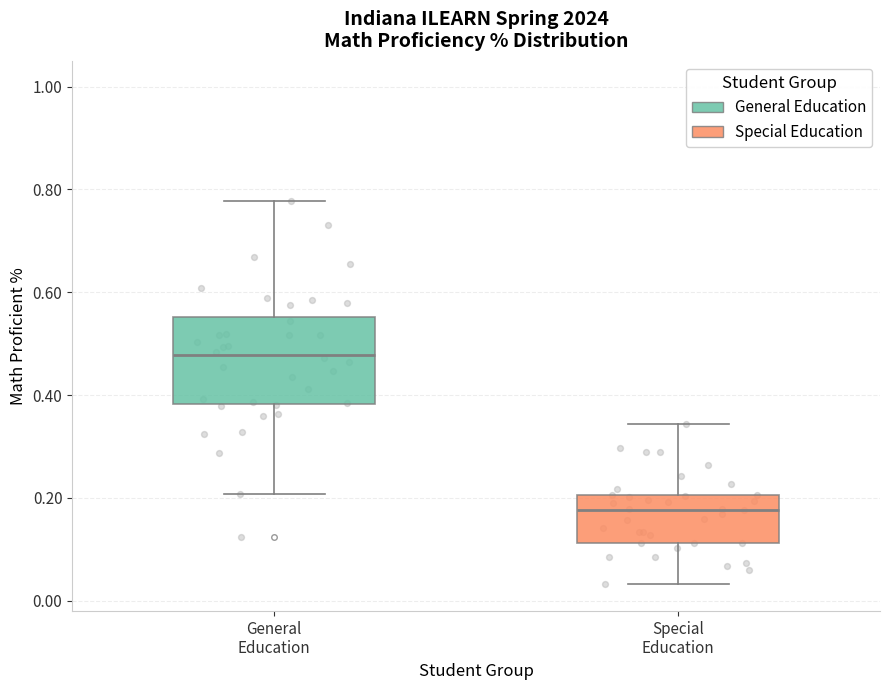

Where is the upper edge of the box for General Education on the y-axis? The values are not printed on the chart, so give them approximately, as read against the axis.

0.56